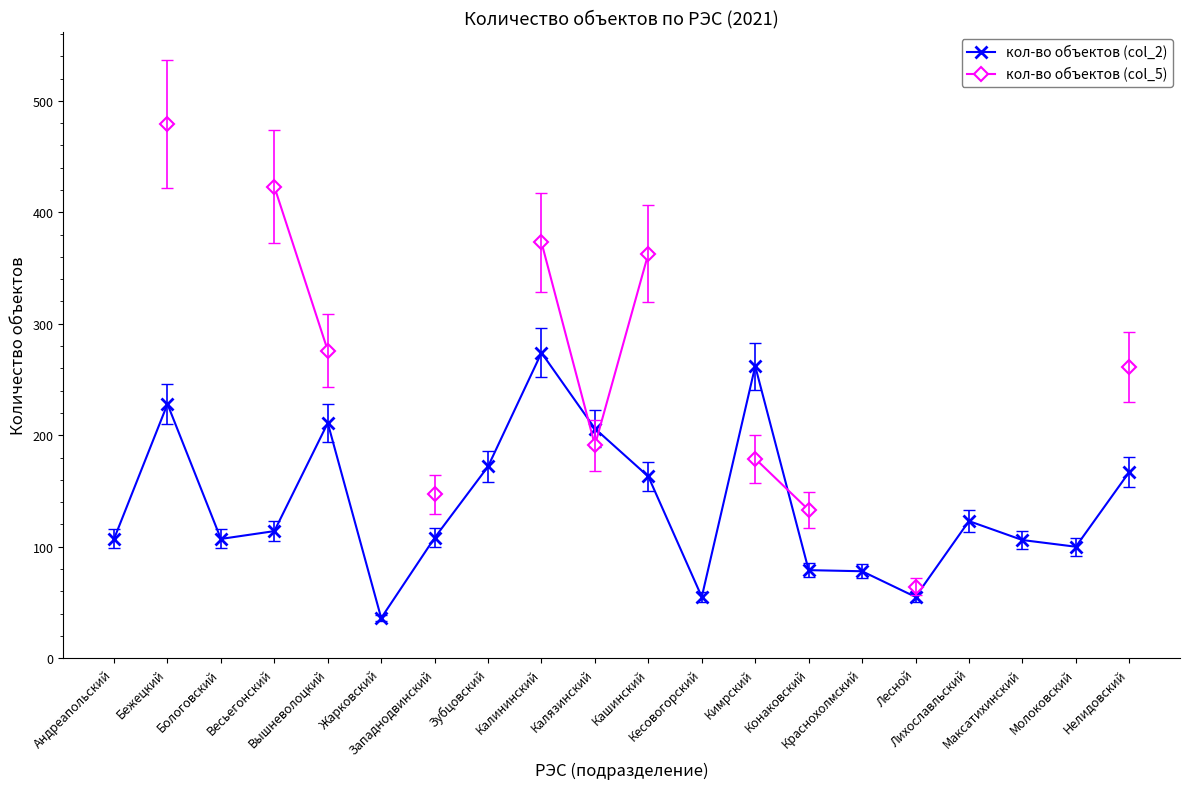

How many values in the кол-во объектов (col_5) series are below 373?

8